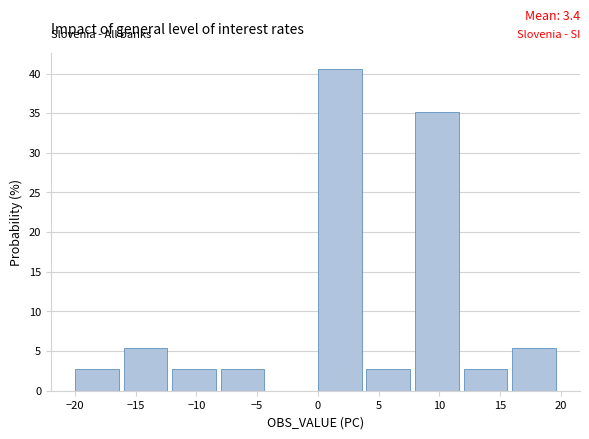

Over which range of the x-axis is the bar tallest?

0 to 4